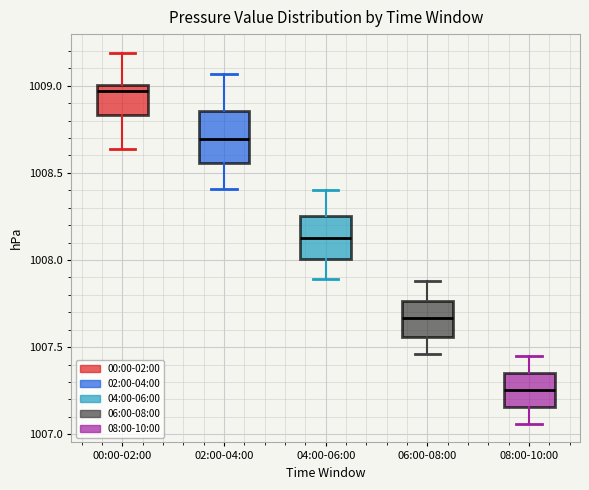

Comparing the boxes themselves (not the whiskers), which one is the tallest?

02:00-04:00